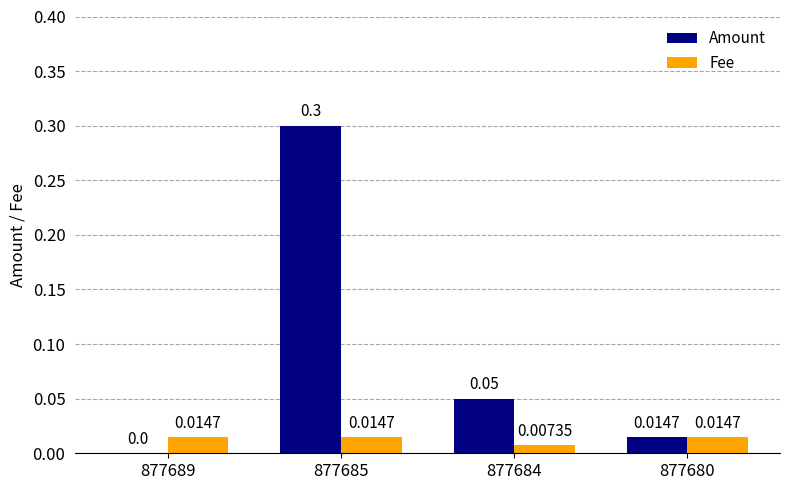

Is the value of Amount at 877685 greater than the value of Fee at 877680?

Yes